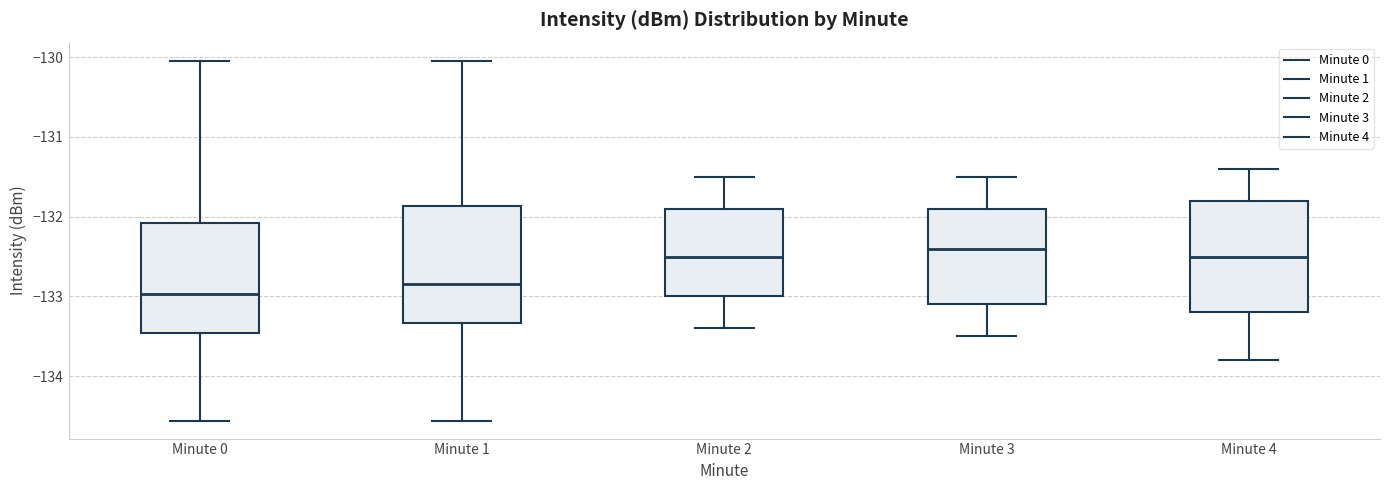

Where is the upper edge of the box for Minute 1 on the y-axis? The values are not printed on the chart, so give them approximately, as read against the axis.

-131.9